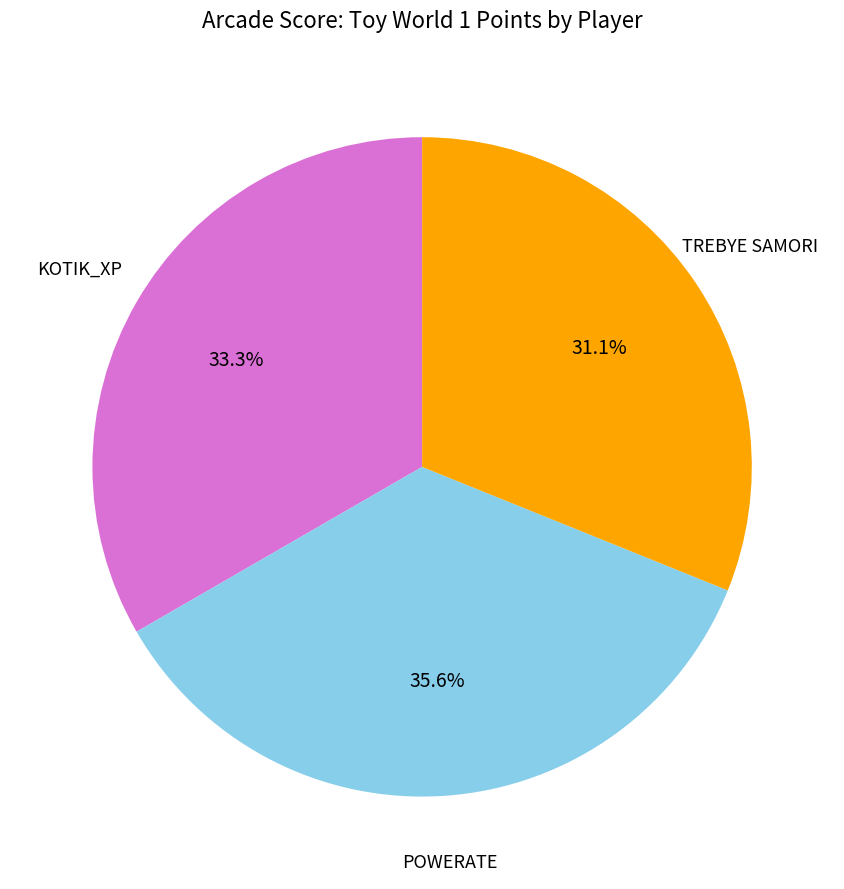

Is there any slice that represents more than half of the pie?

No